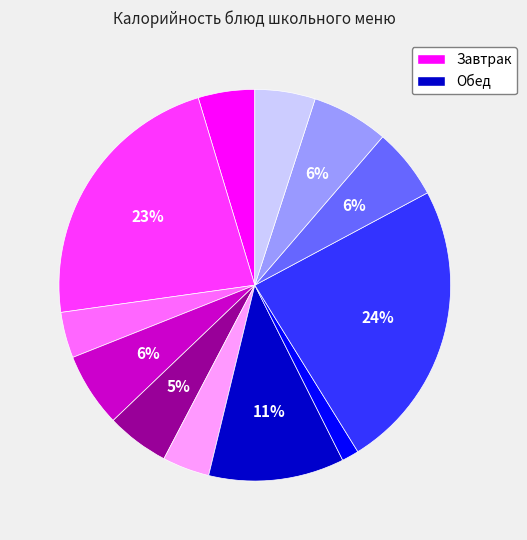

Does any single category account for the majority?

No